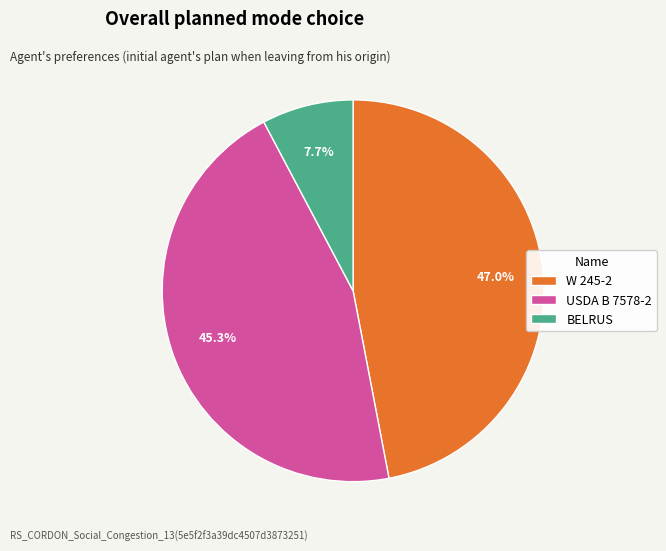

Approximately how many times larger is the value at W 245-2 compared to BELRUS?

6.1